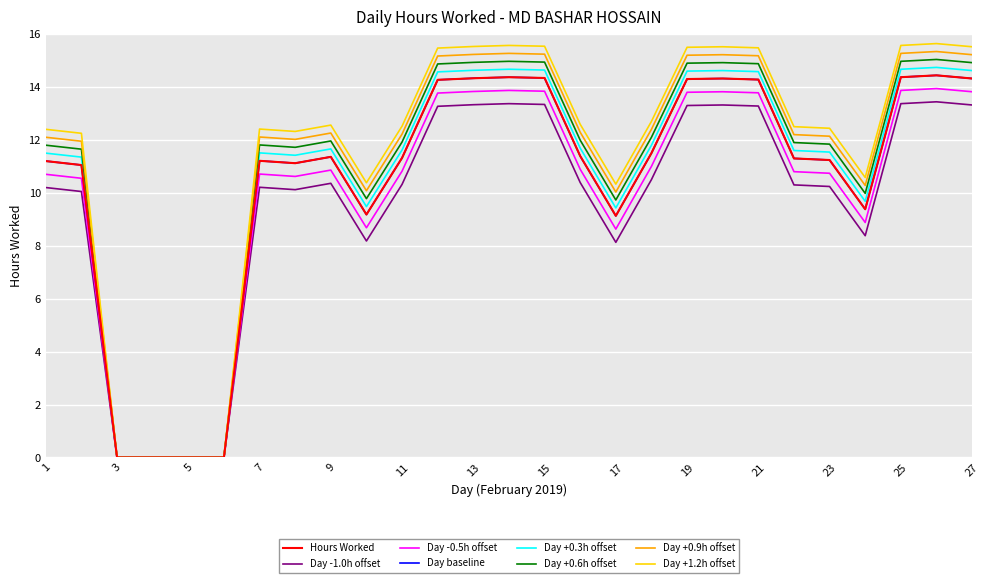

Does the chart display data point markers on the line(s)?

No